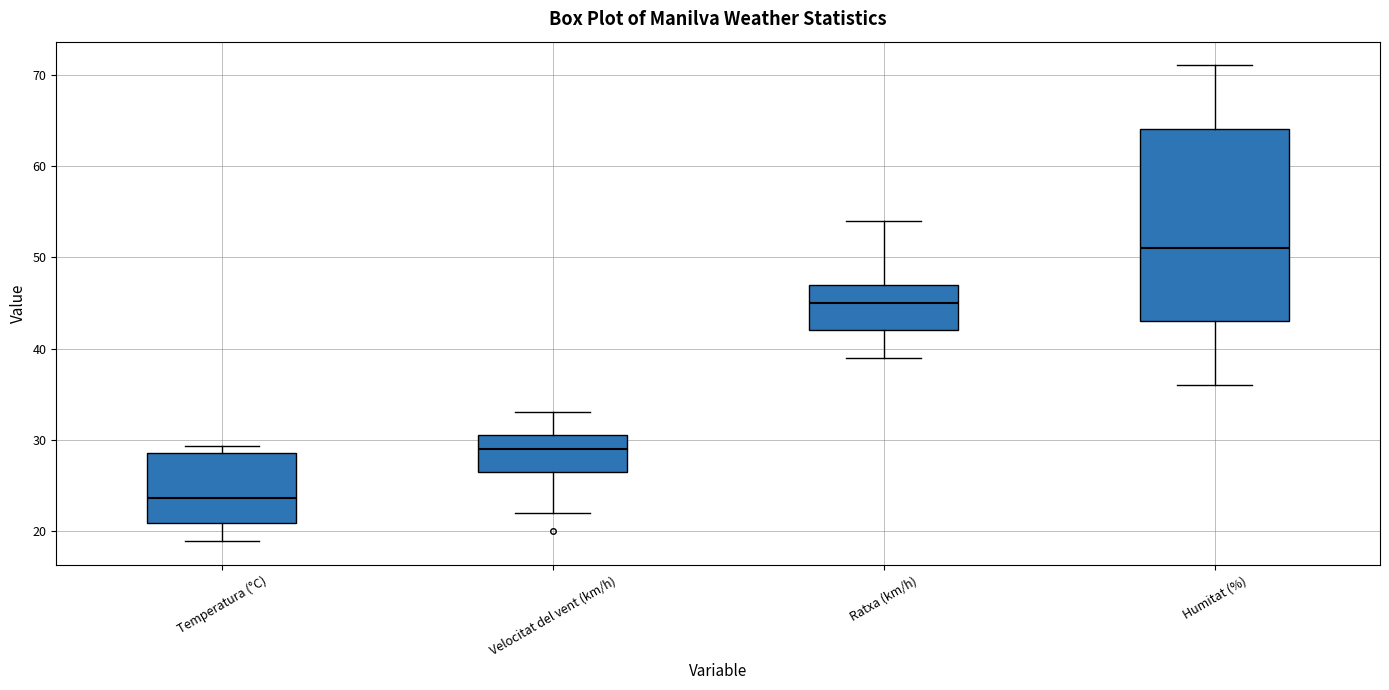

Where is the lower edge of the box for Temperatura (°C) on the y-axis? The values are not printed on the chart, so give them approximately, as read against the axis.

21